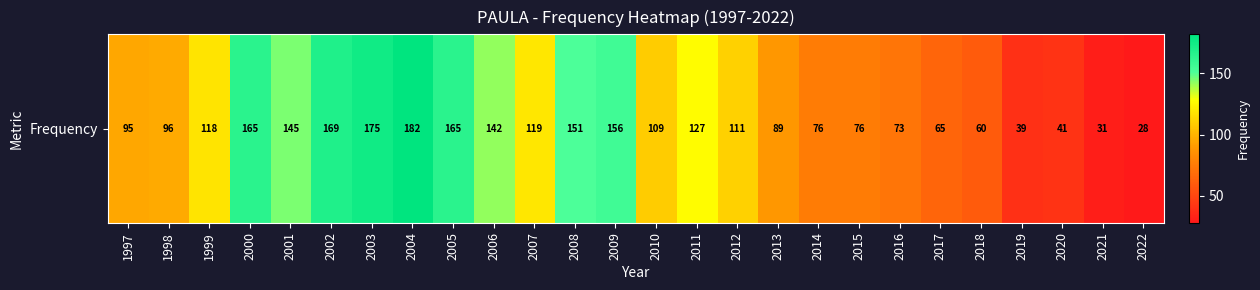

Where is the data nearest to the value 105?

2010